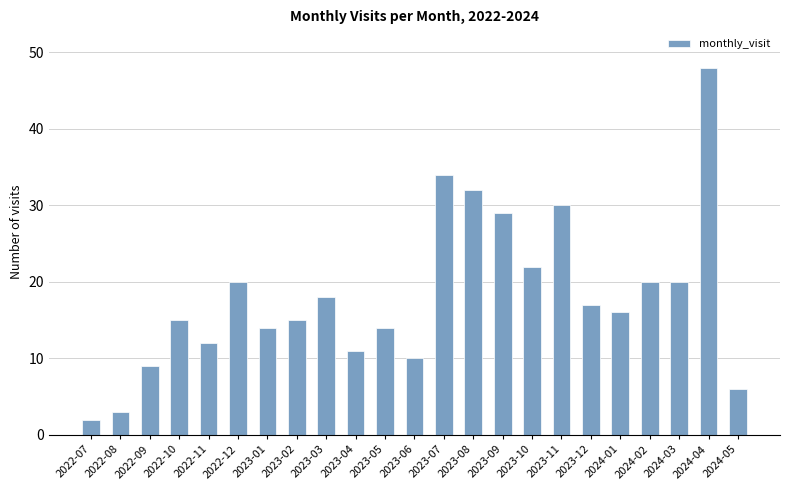

At which category does the chart reach its minimum across all series?

2022-07